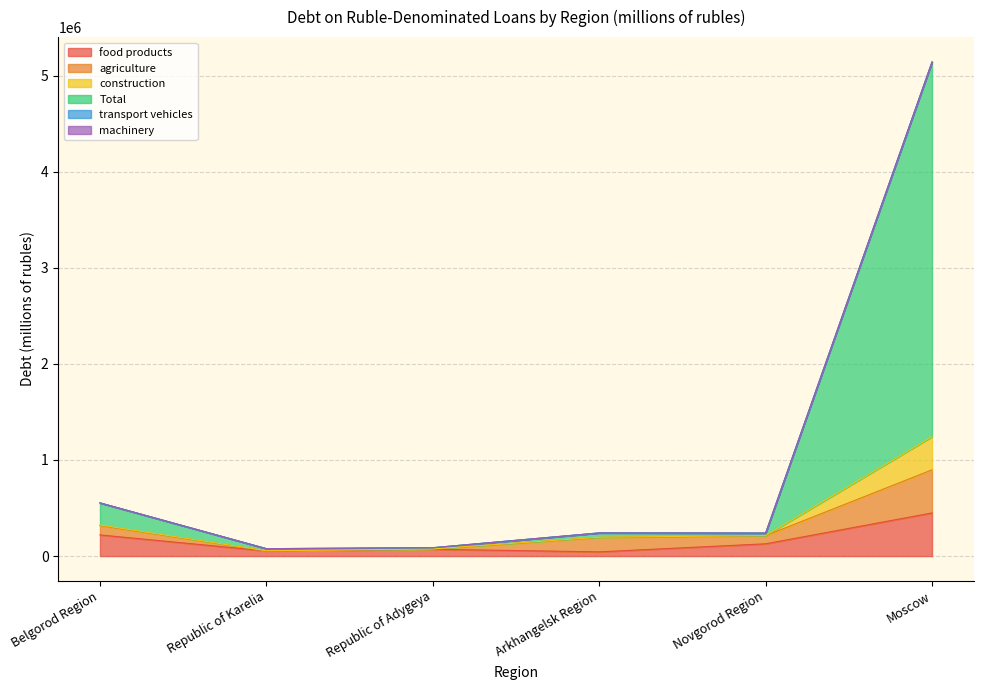

True or false: machinery and construction cross at least once.

False